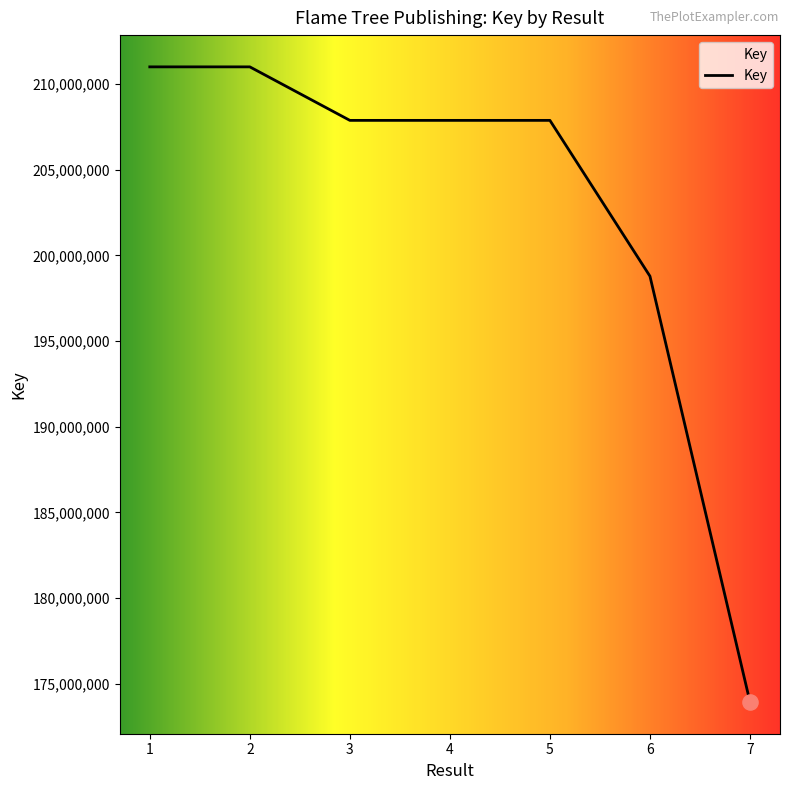

Which has a higher value, 6 or 7?

6